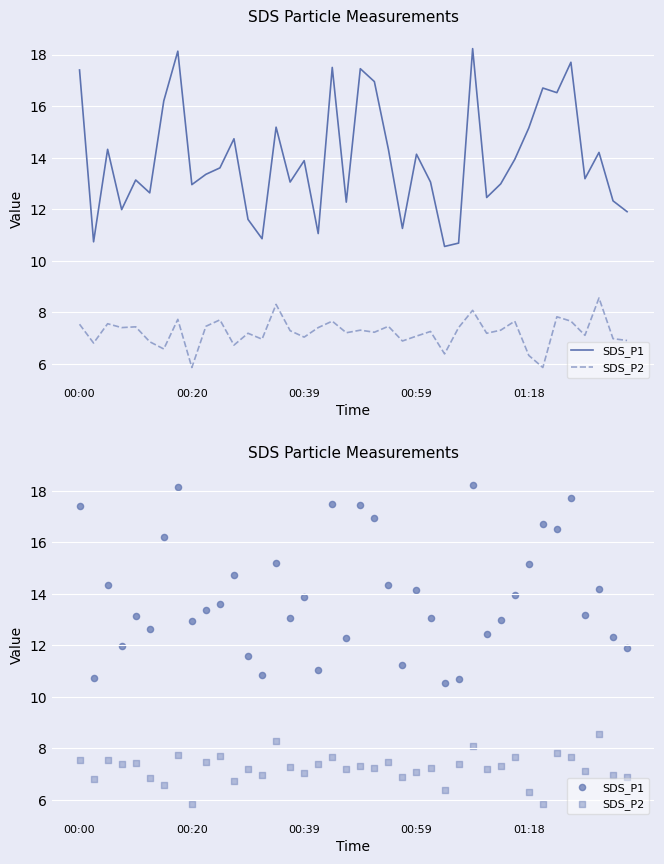

What are all the series names shown in the legend?

SDS_P1, SDS_P2